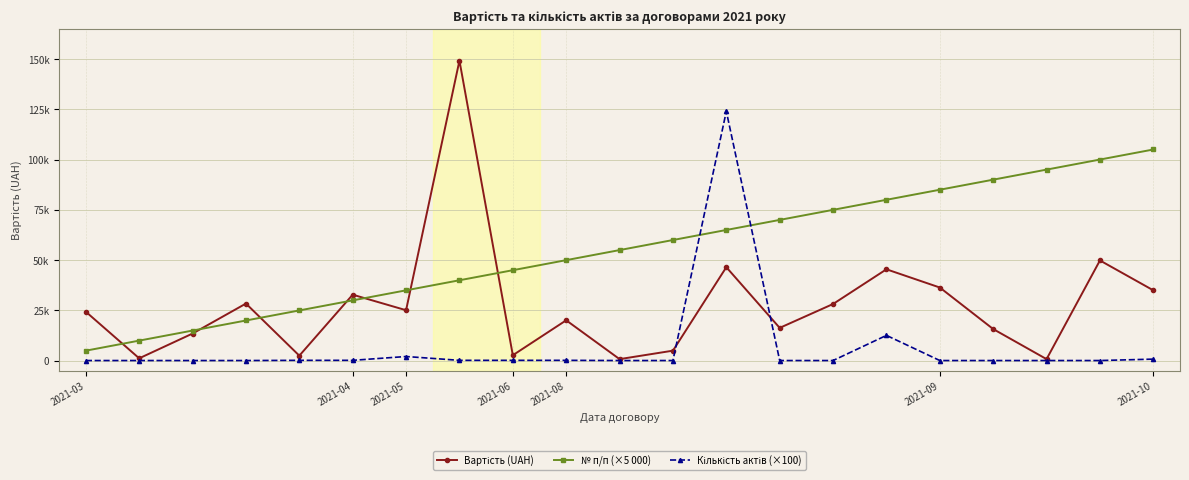

Is this an area chart (filled region under the line)?

No